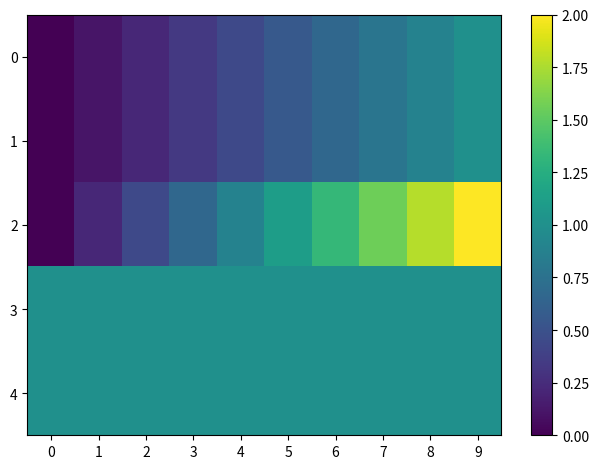

Which series has the largest range (max minus min)?

2